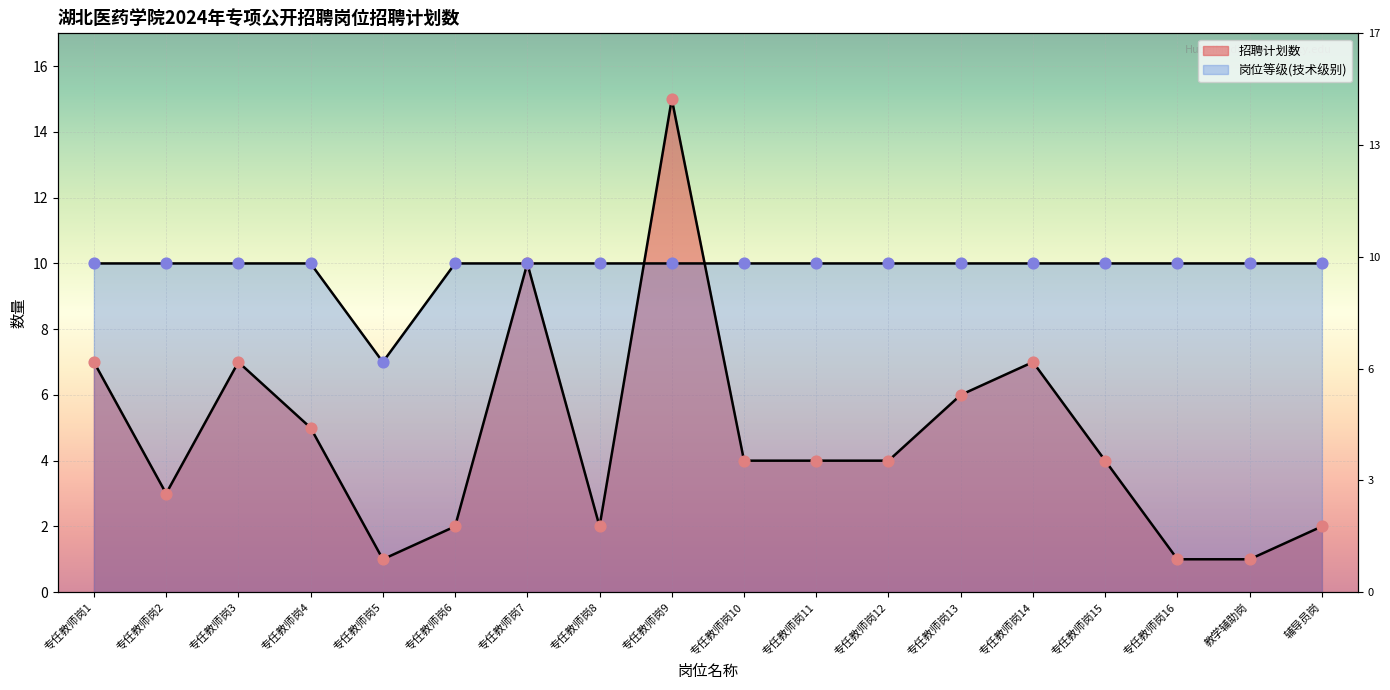

At how many categories does at least one series exceed 1?

18